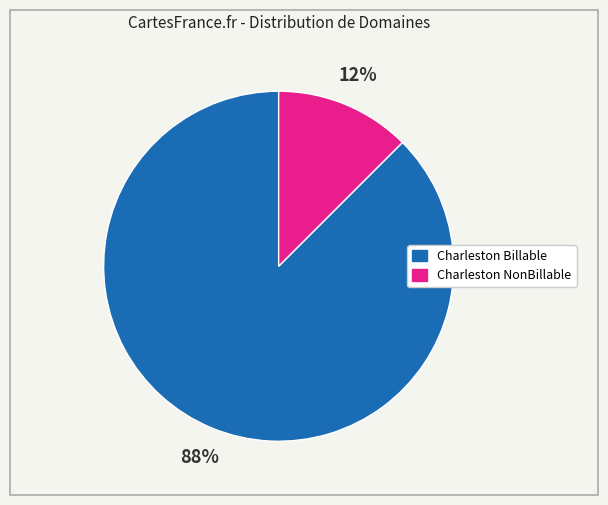

Does any single category account for the majority?

Yes